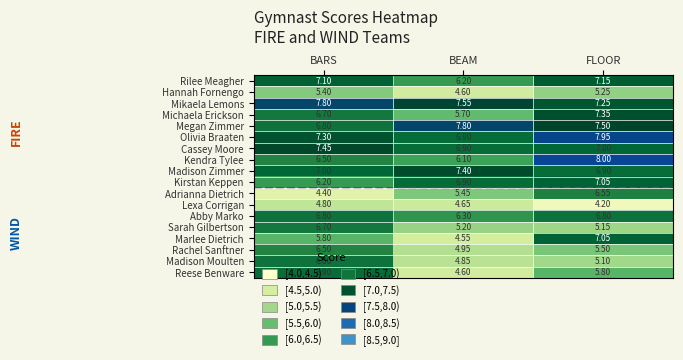

Where is Sarah Gilbertson nearest to the value 5?

FLOOR